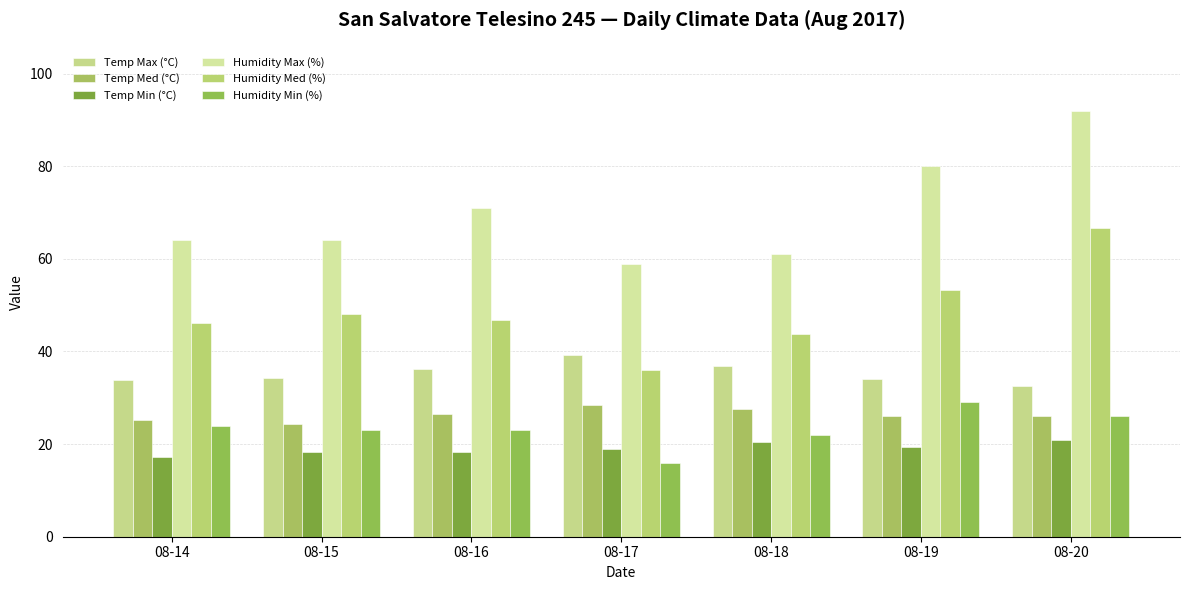

The Humidity Max (%) series shows 39.6 at 08-15. True or false?

False